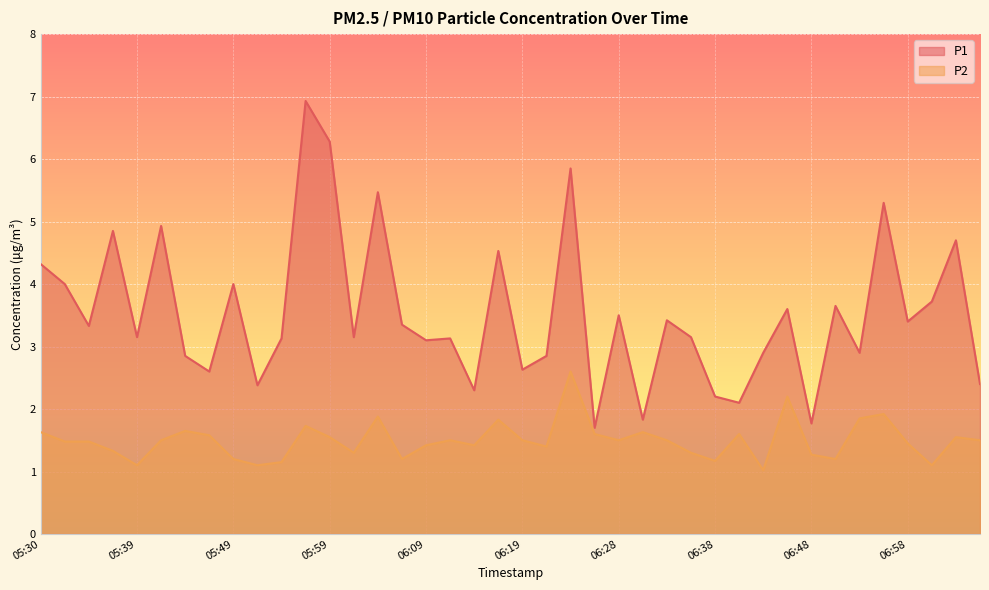

What is the value of the P1 point at the 15th from the left?

5.5